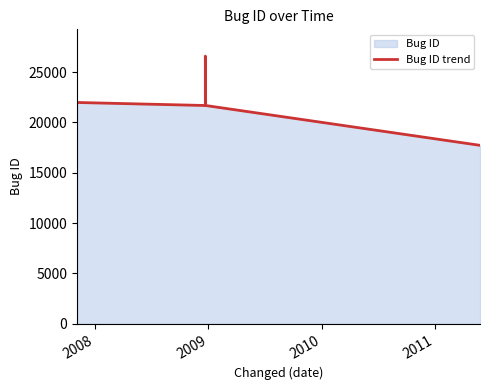

What is the sum of the values at 2010 and 2011?

39397